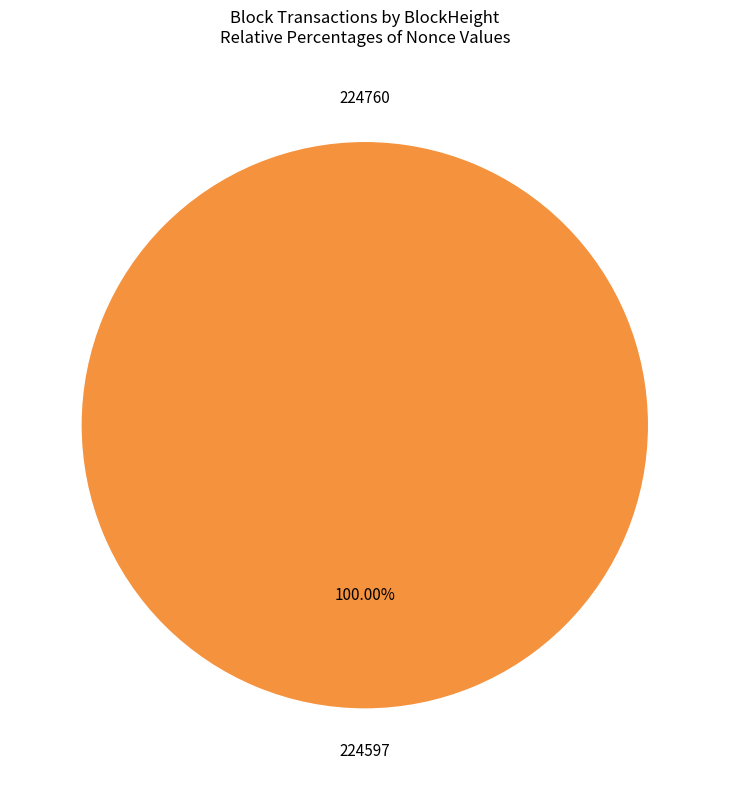

The 224760 slice represents 1% of the pie. True or false?

False